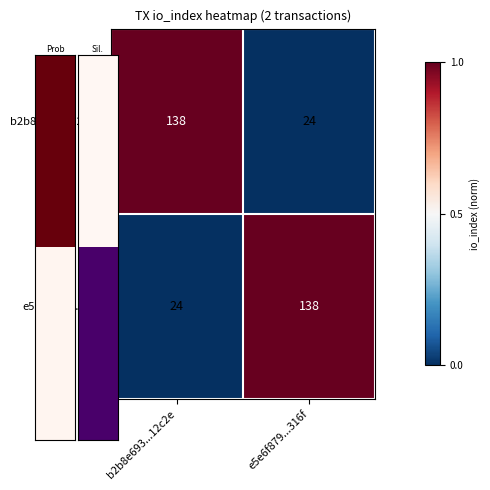

What is the difference between the highest and lowest values at e5e6f879...316f?

114